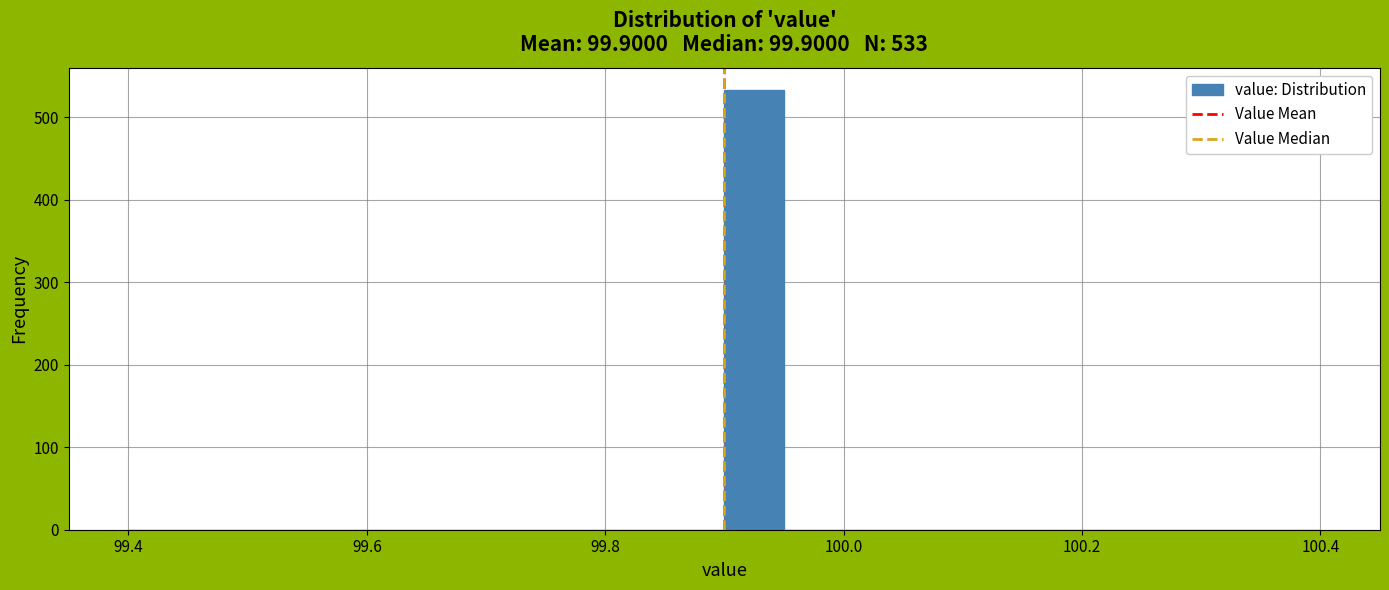

Around what value on the x-axis is the tallest bar? Give the approximate position of its centre, as read against the axis.

99.92